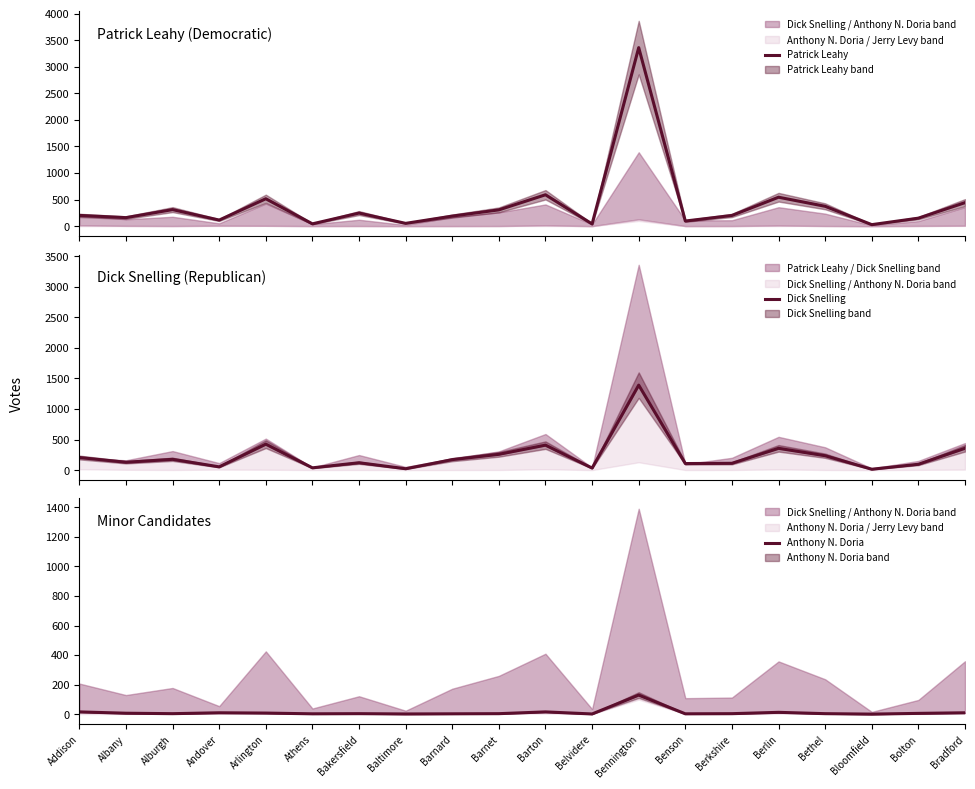

The value of Anthony N. Doria at Athens is 3. True or false?

False